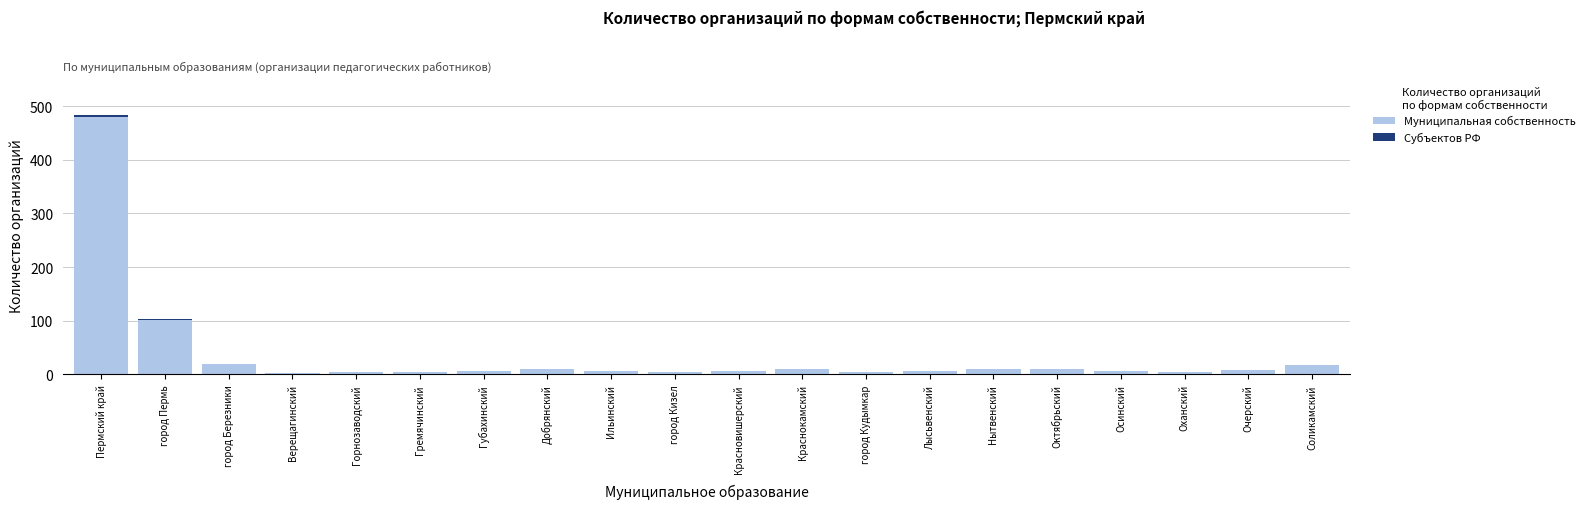

Does the chart contain stacked bars?

Yes